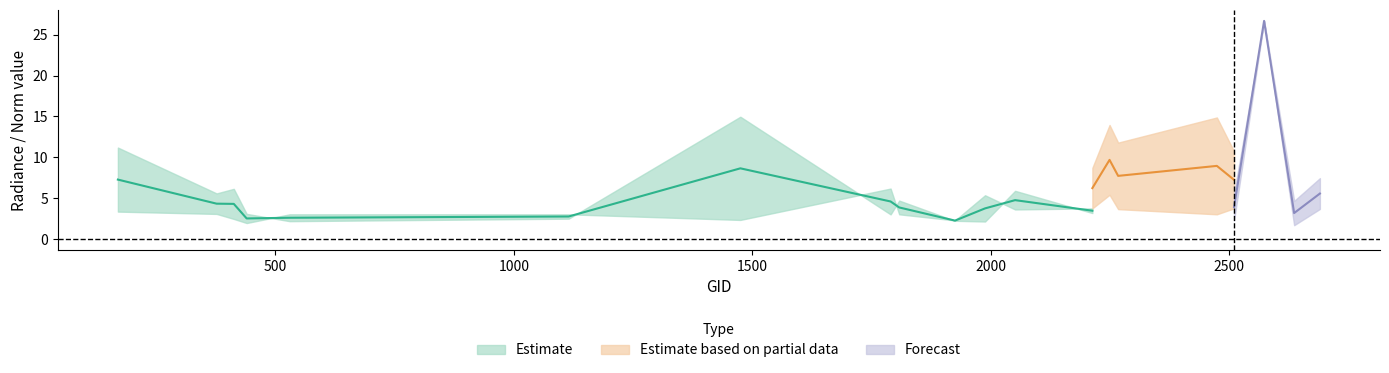

Where is the first local maximum for rade9_mult_nadir_norm?

413